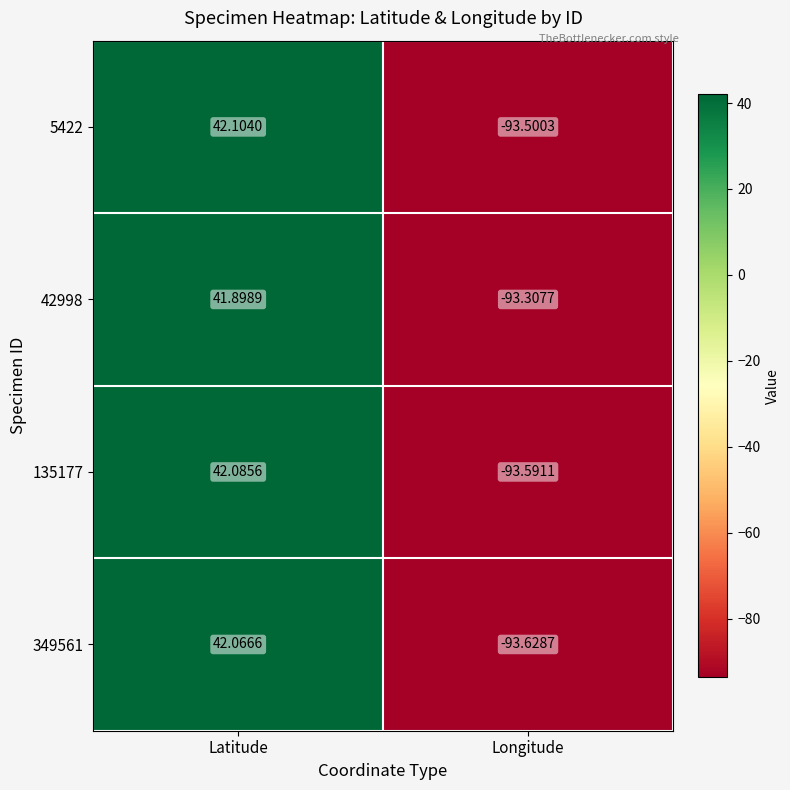

At which label does 5422 reach its minimum?

Longitude